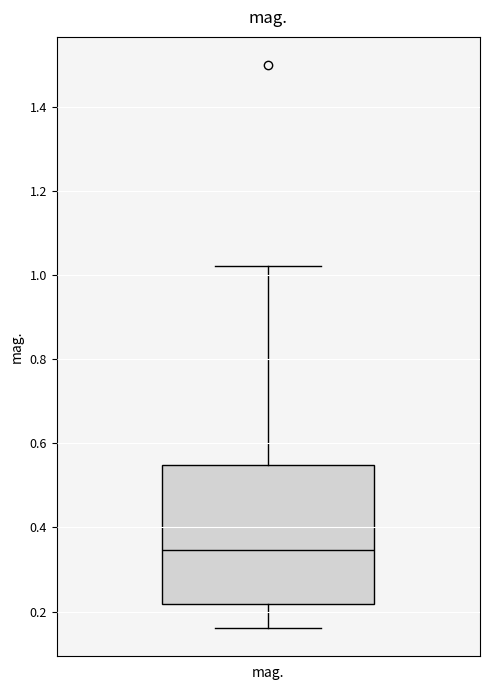

Transcribe this box plot: give where the median line is, the range the box spans, and where the two whiskers end, as read against the y-axis. The values are not printed on the chart, so give them approximately, as read against the axis.

median 0.34, box 0.22 to 0.54, whiskers 0.16 to 1.02